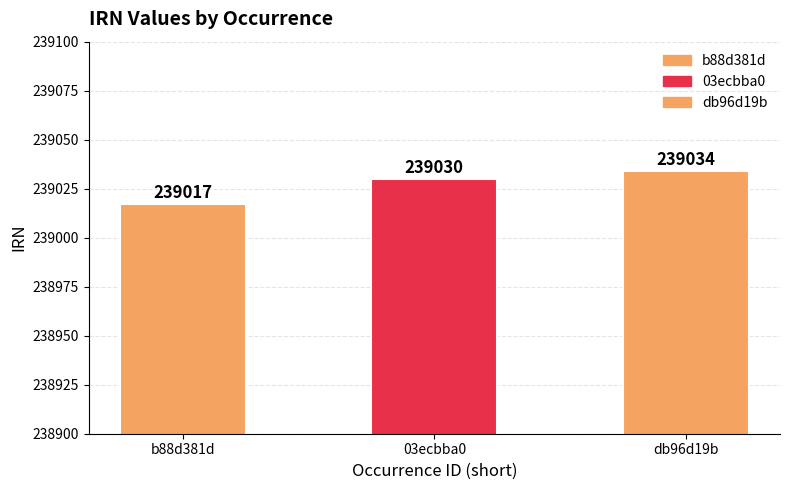

What is the value of the 1st bar from the left?

239017